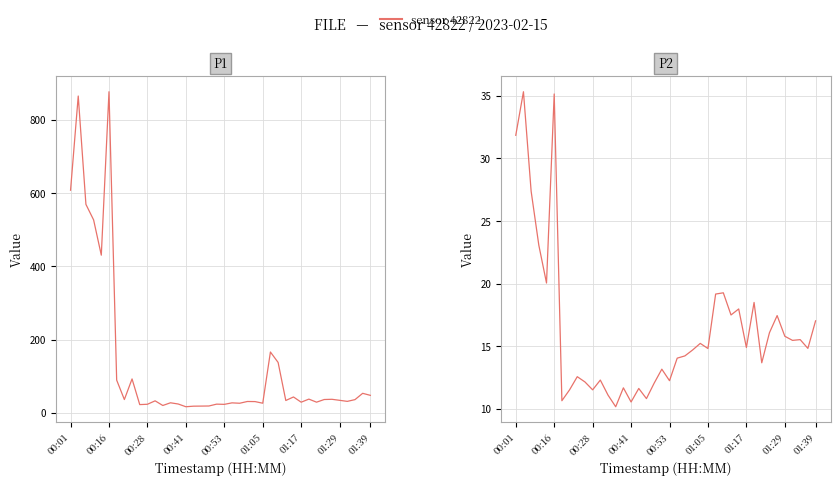

Rank the series by their average value, from highest to lowest.

P1, P2